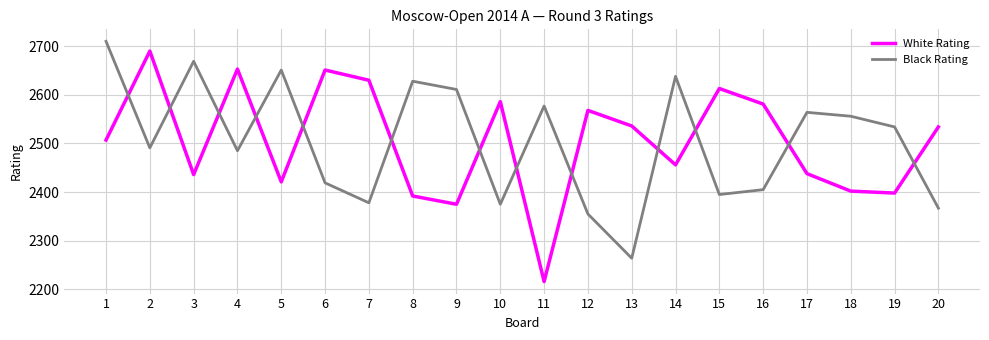

What is the greatest value displayed?

2710